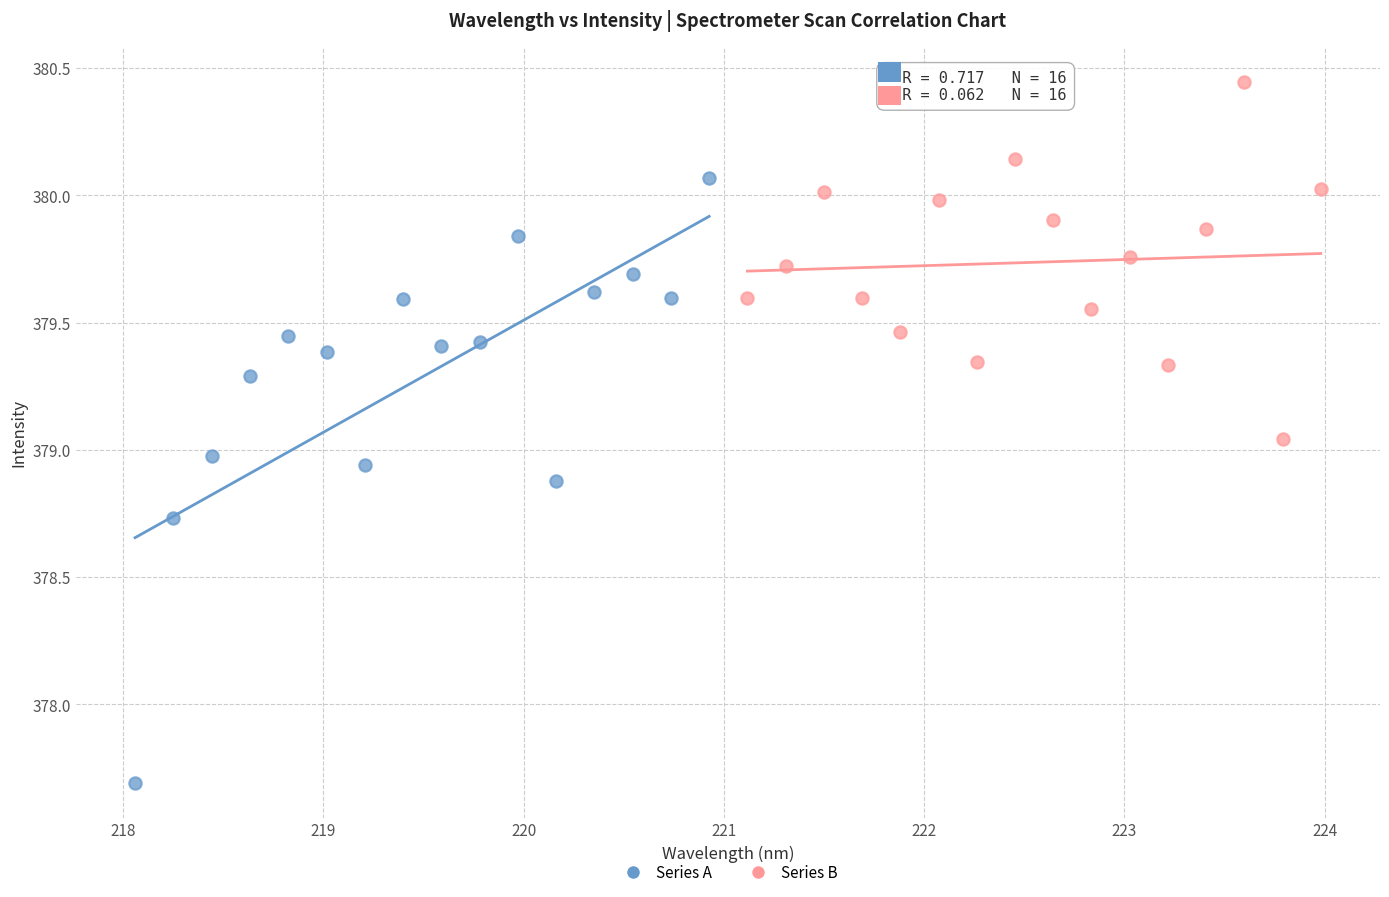

What are all the series names shown in the legend?

Series A, Series B